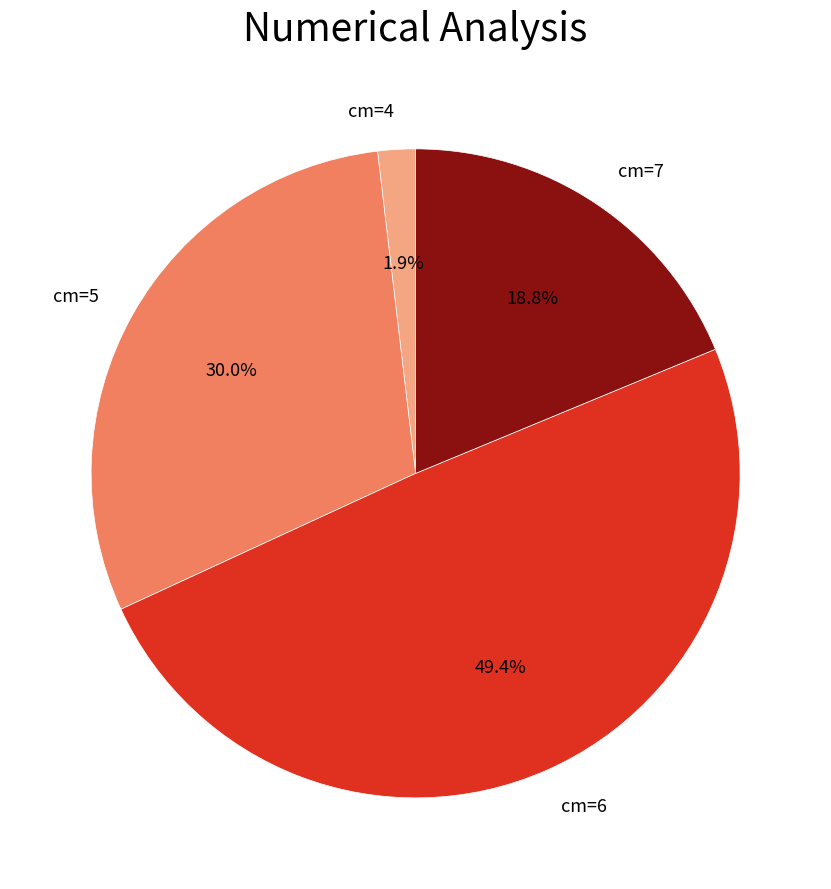

Is there any slice that represents more than half of the pie?

No